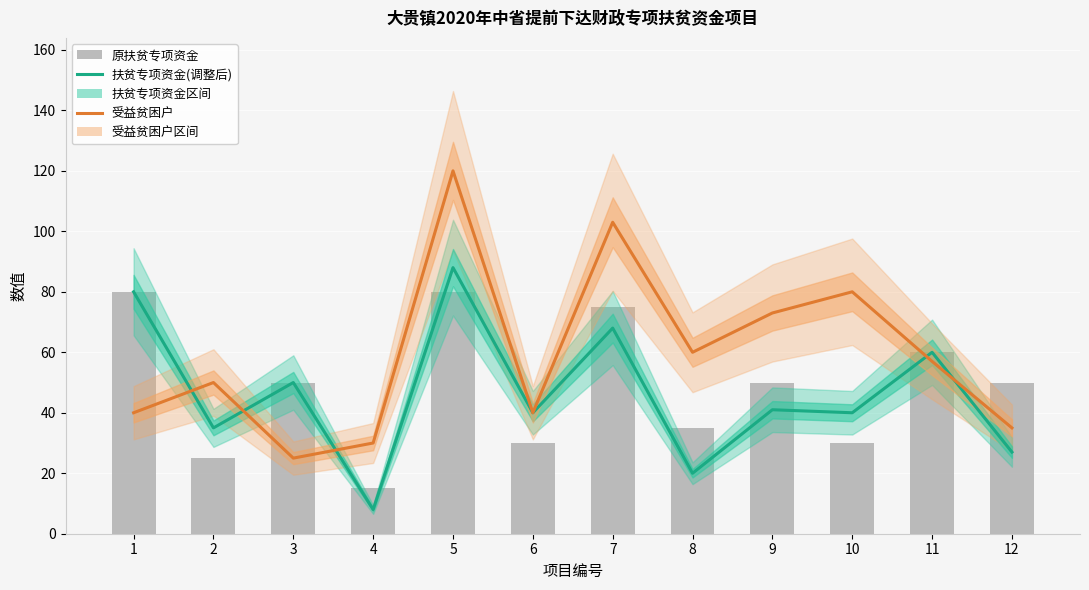

Reading left to right, list all the values displayed in this chart.

扶贫专项资金(调整后): 1=80	2=35	3=50	4=8	5=88	6=40	7=68	8=20	9=41	10=40	11=60	12=27
受益贫困户: 1=40	2=50	3=25	4=30	5=120	6=40	7=103	8=60	9=73	10=80	11=57	12=35
原扶贫专项资金: 1=80	2=25	3=50	4=15	5=80	6=30	7=75	8=35	9=50	10=30	11=60	12=50